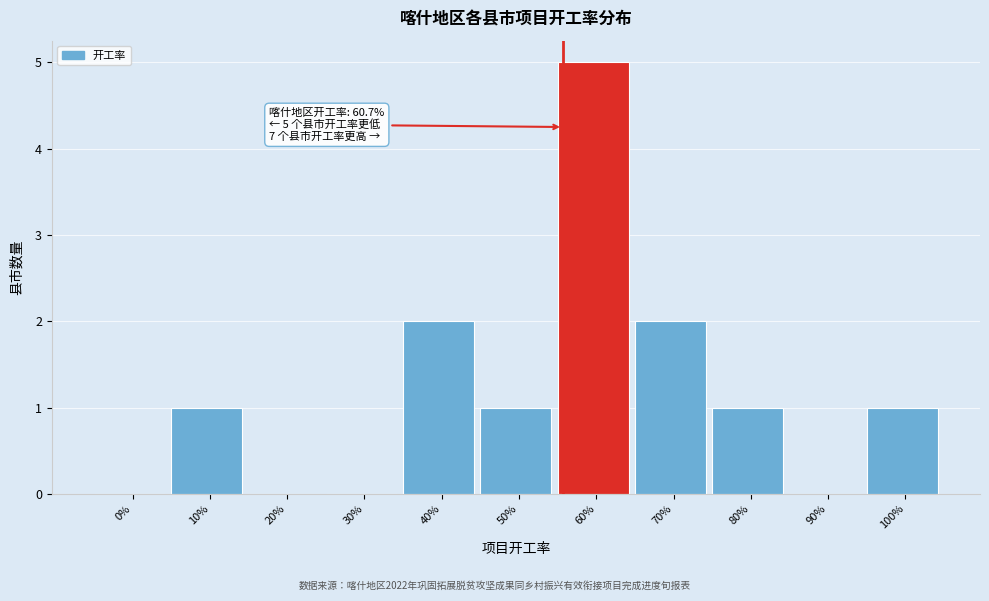

Reading left to right, extract all data points from this chart.

0%=0	10%=1	20%=0	30%=0	40%=2	50%=1	60%=5	70%=2	80%=1	90%=0	100%=1